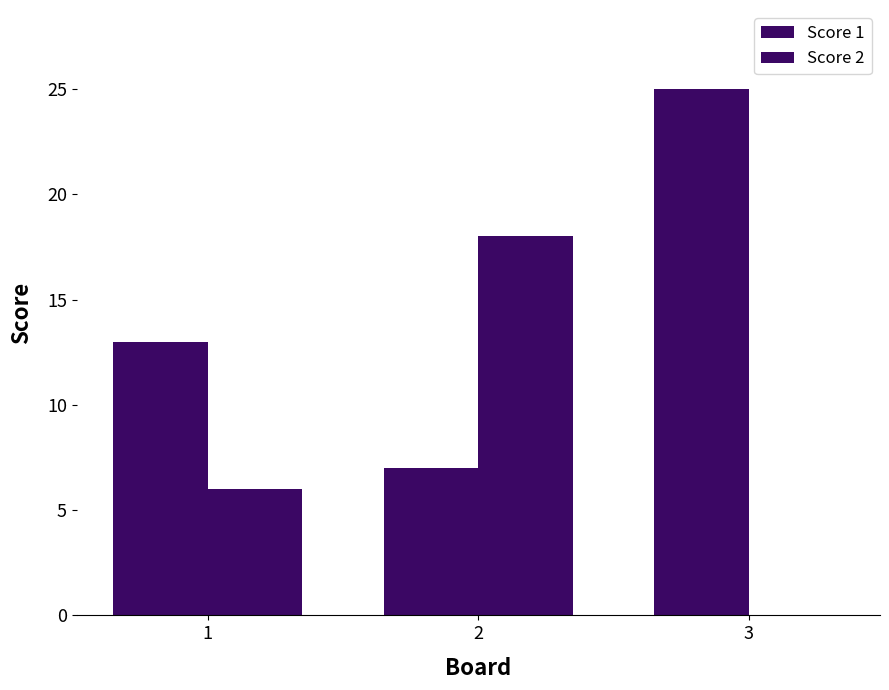

What is the value of the Score 1 bar at the 3rd from the left?

25